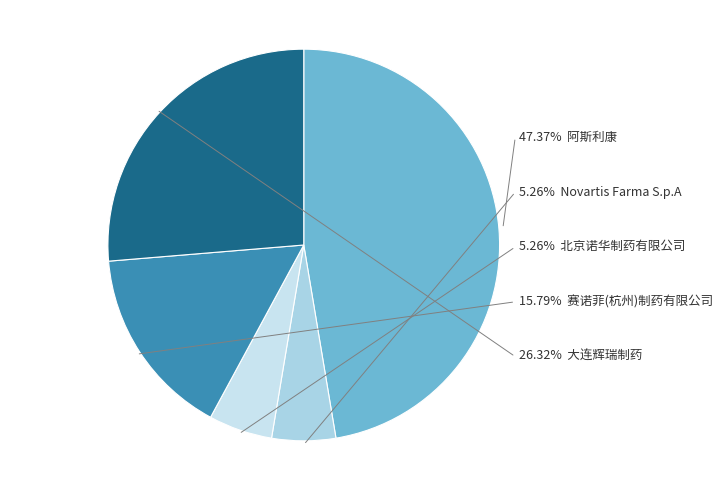

Between 北京诺华制药有限公司 and Novartis Farma S.p.A, which is larger?

北京诺华制药有限公司